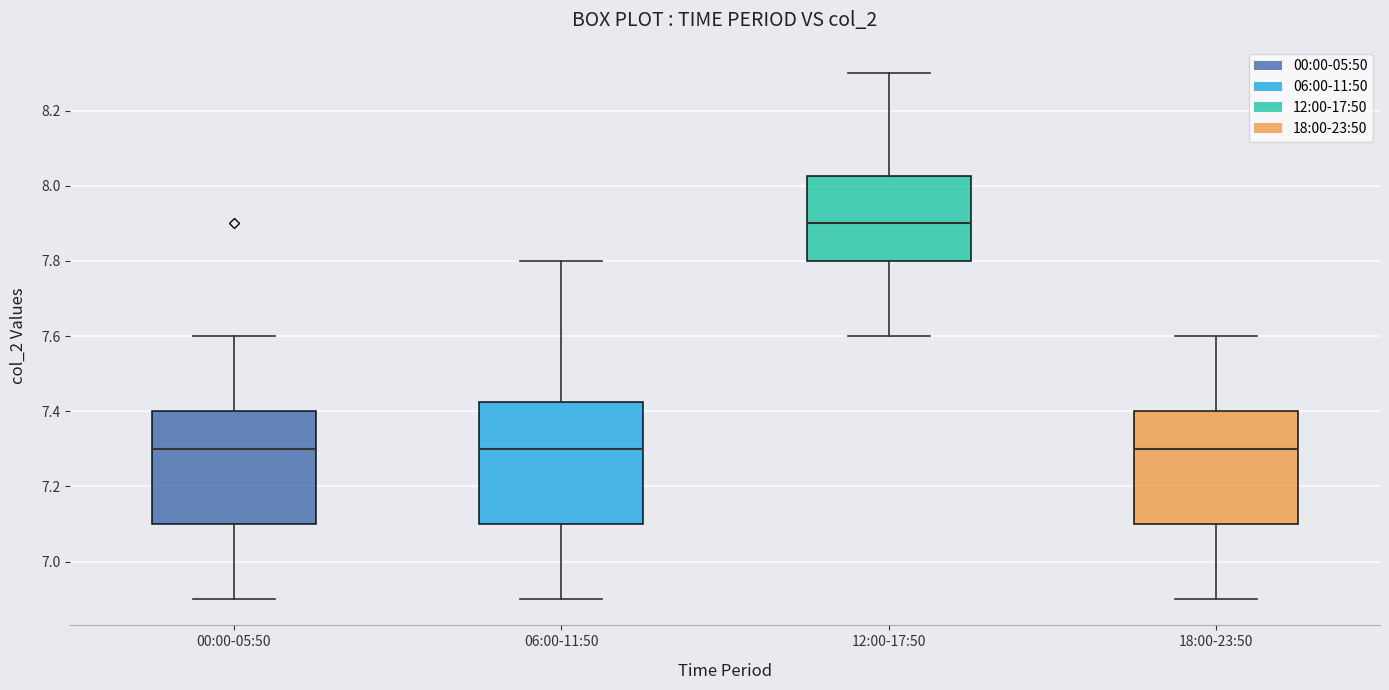

Comparing the boxes themselves (not the whiskers), which one is the tallest?

06:00-11:50